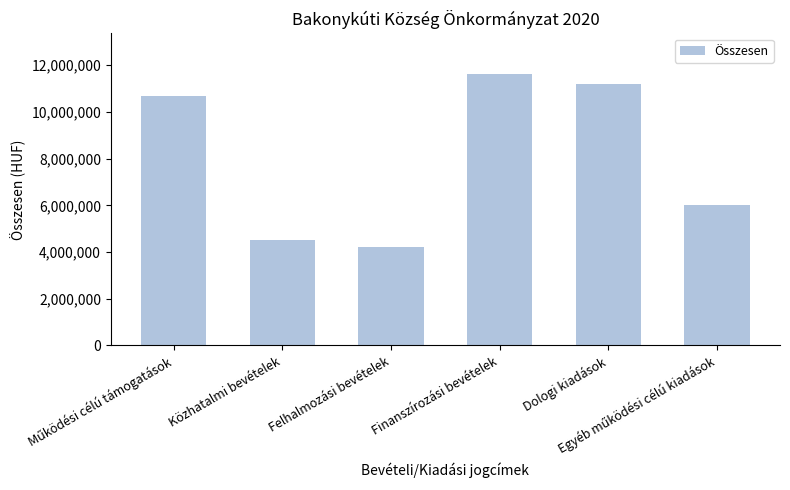

Reading right to left, extract all data points from this chart.

6000732	11208568	11622420	4200000	4500000	10700659